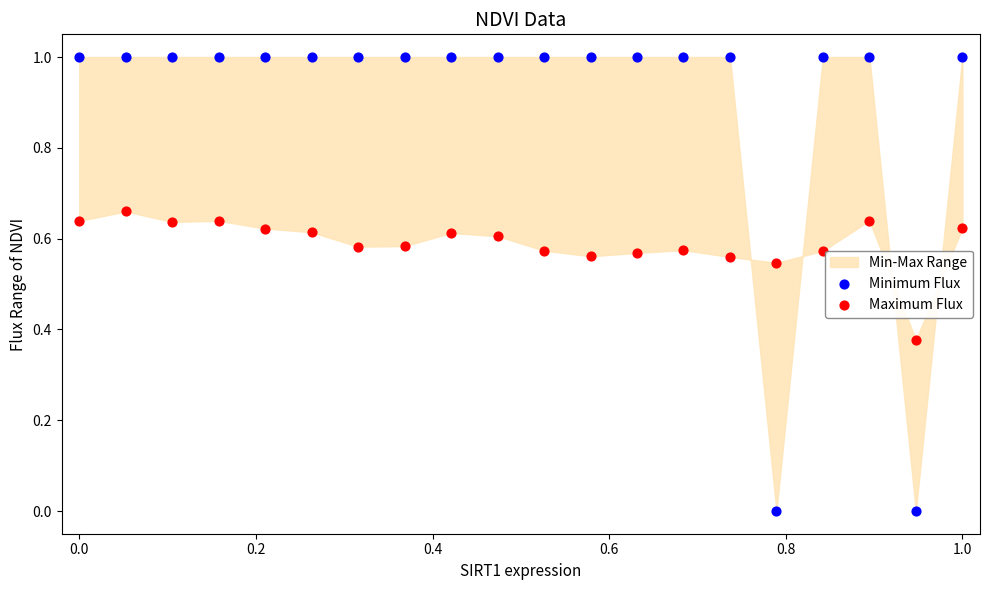

Which series reaches the maximum Y coordinate?

Minimum Flux